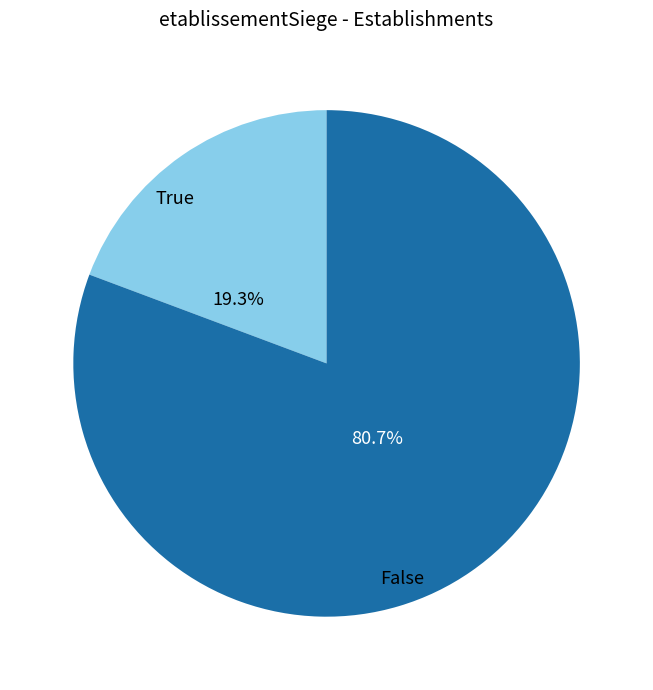

What percentage is NOT represented by True?

80.7%